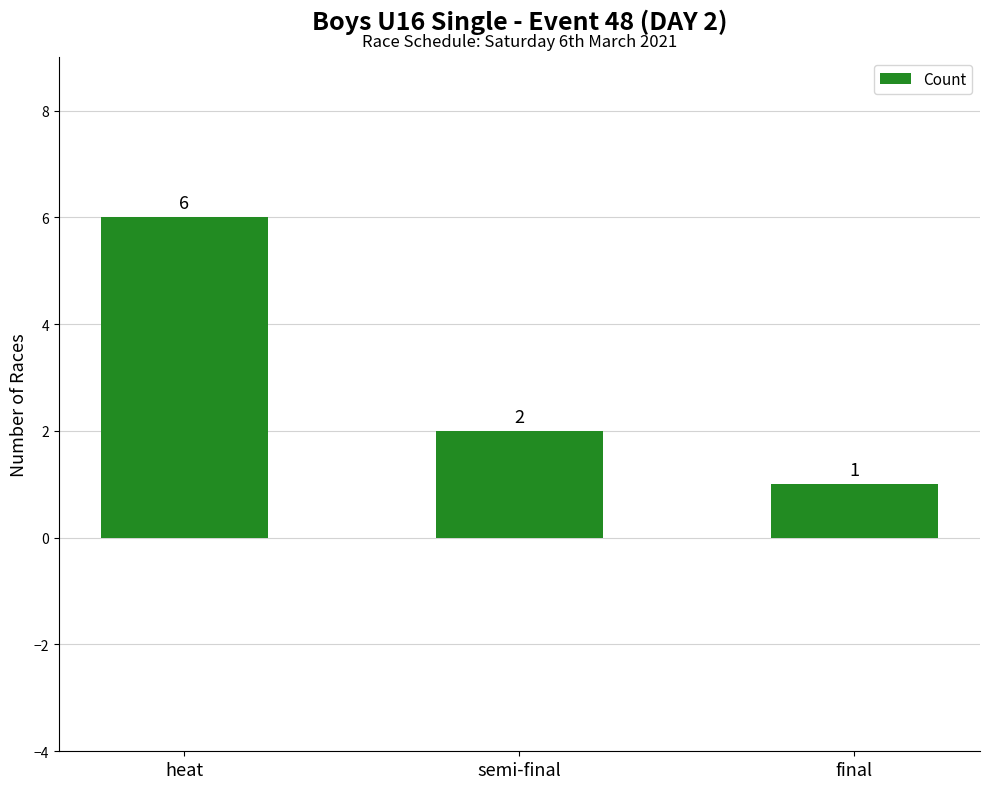

What position from the right is semi-final?

2